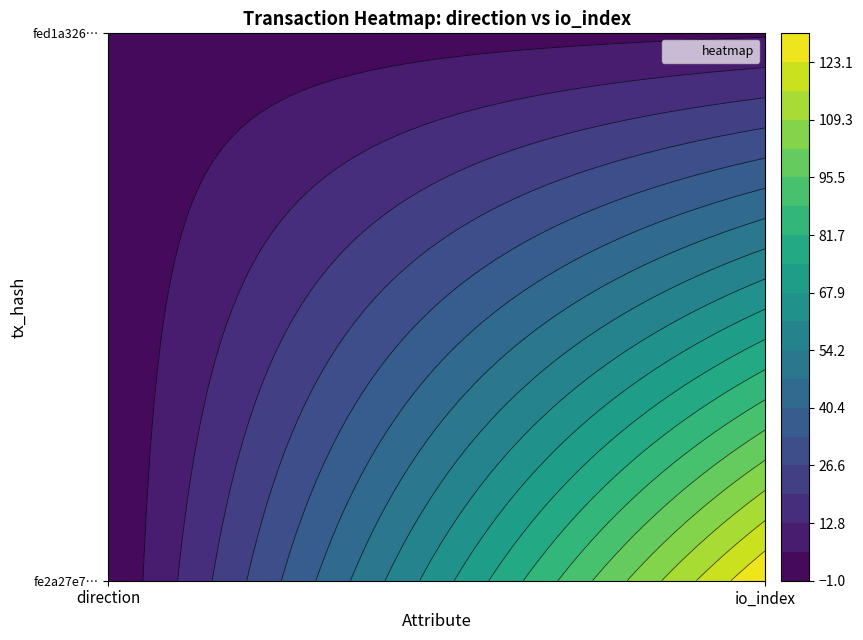

Reading right to left, extract all data points from this chart.

fe2a27e7d5b5136308a81fa09f4fc78ee5d523b: 1=130	0=-1
fed1a326a5593859159ed6023ccbcd63fd37bfc: 1=5	0=1